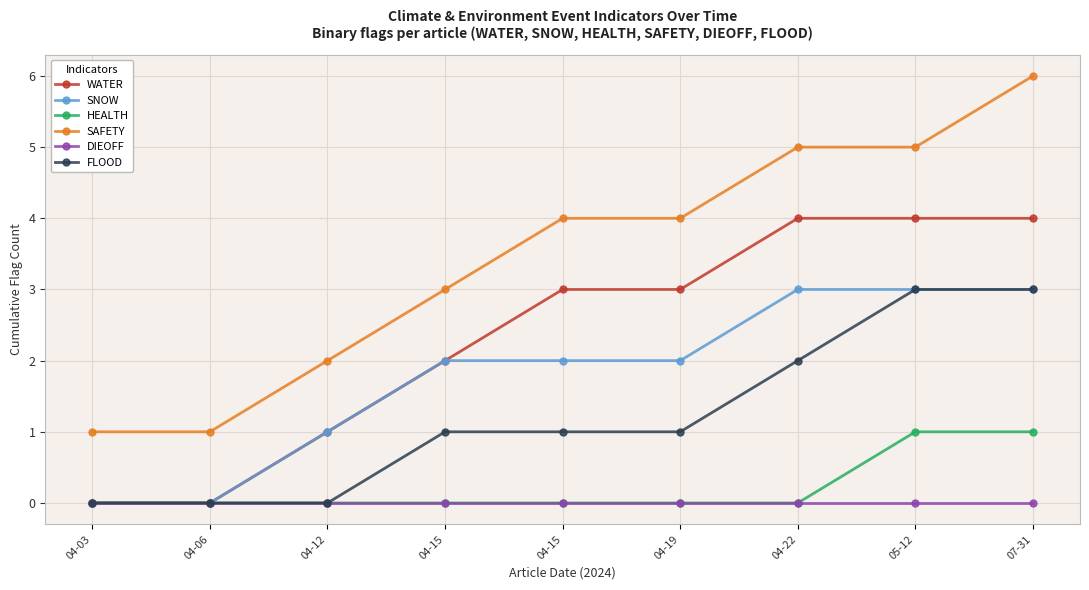

What are all the series names shown in the legend?

WATER, SNOW, HEALTH, SAFETY, DIEOFF, FLOOD